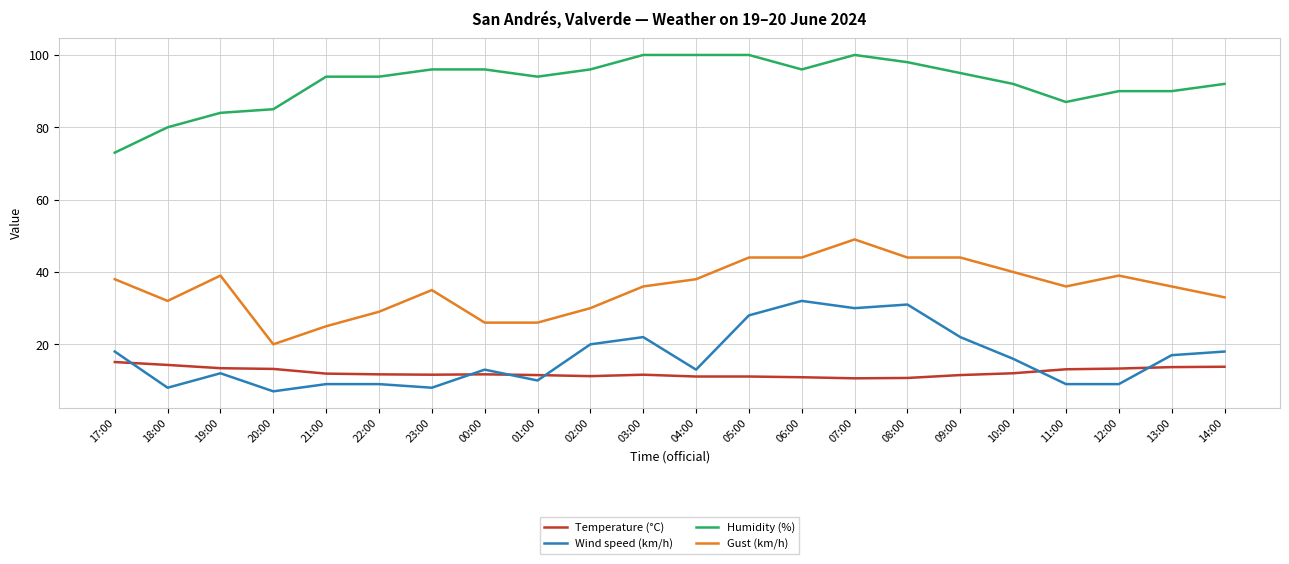

True or false: Temperature (°C) and Gust (km/h) intersect in this chart.

False